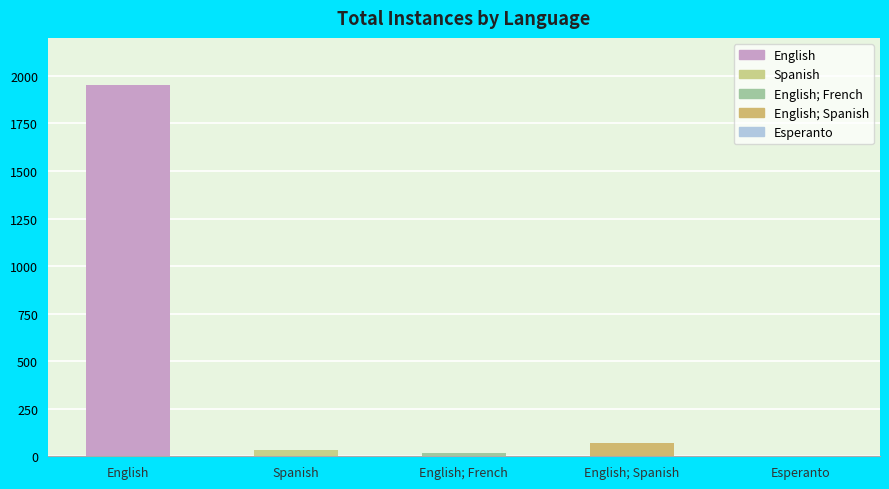

What is the sum of all values?

2077